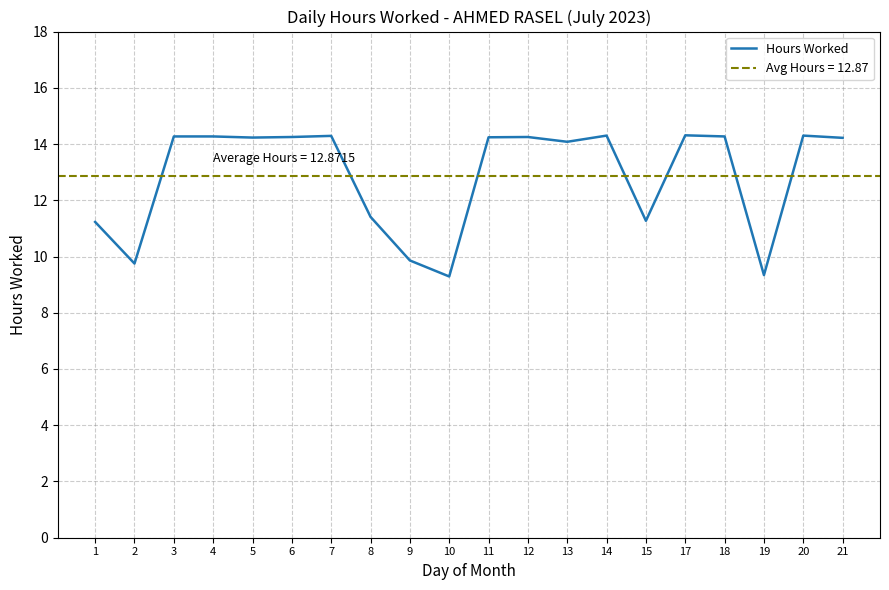

How many distinct data groups are displayed?

1